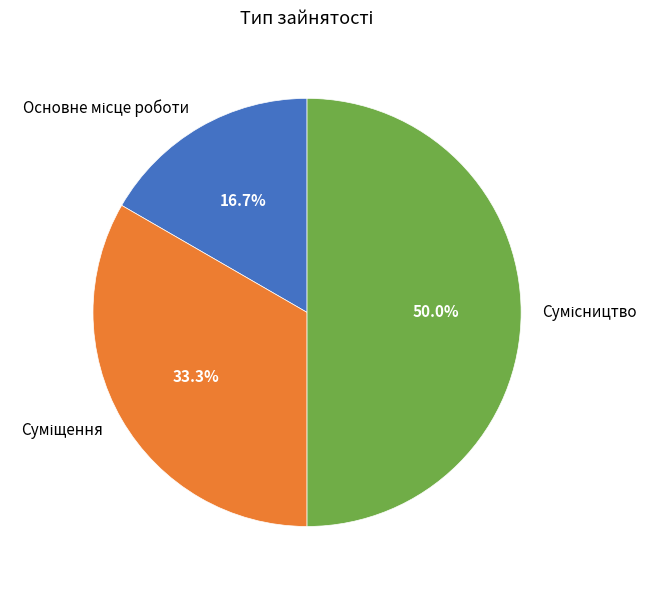

What is the total percentage of Сумісництво and Суміщення?

83.3%